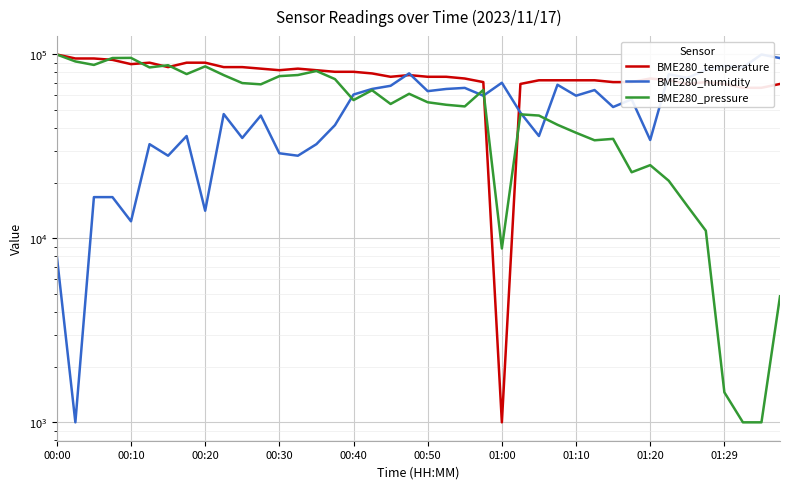

What position from the right is 00:00?

40